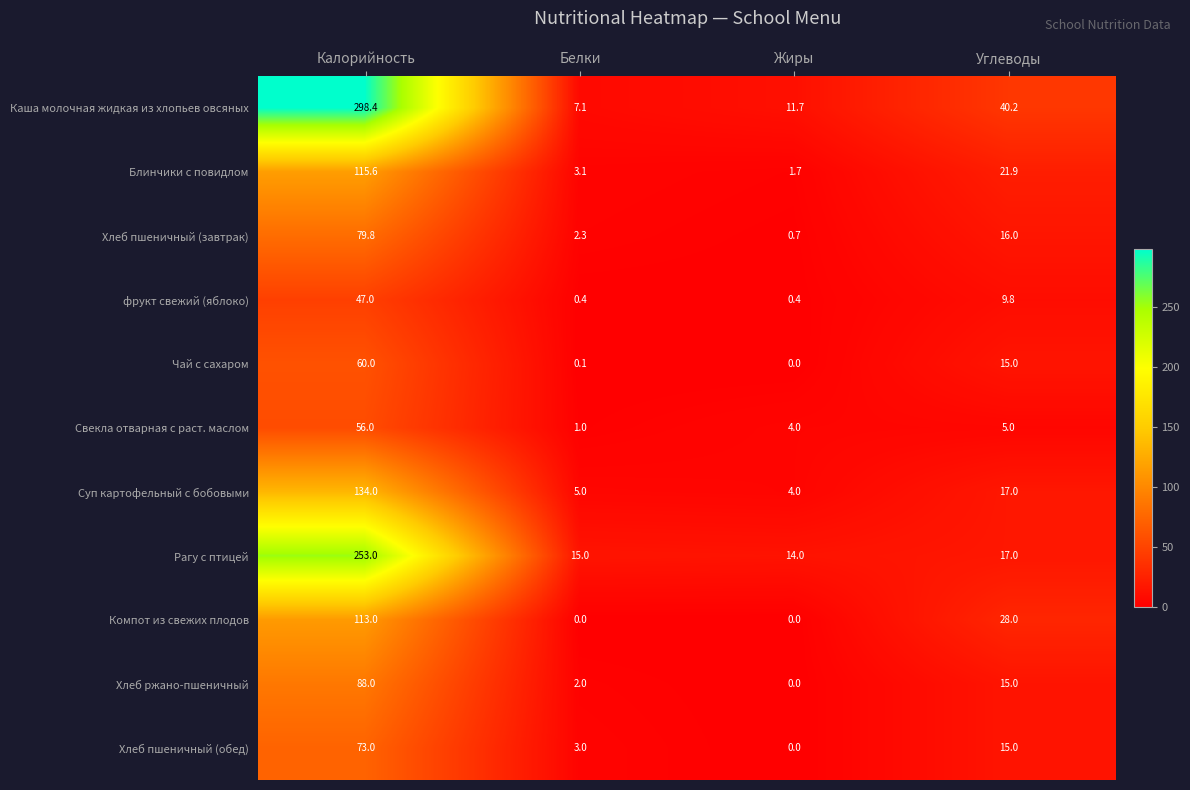

What is the maximum value shown in the chart?

298.4